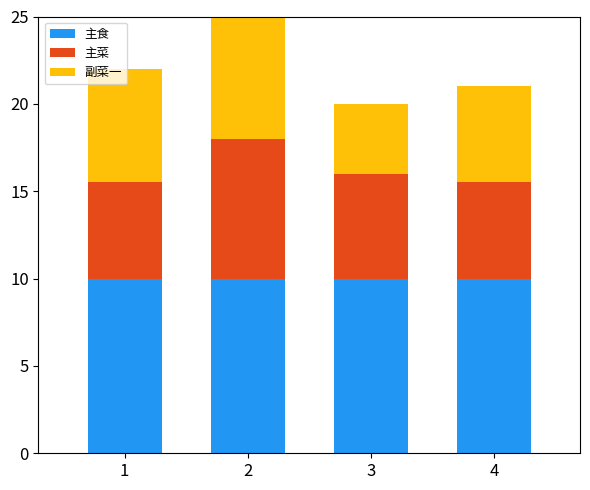

The 主菜 series shows 9.1 at 3. True or false?

False